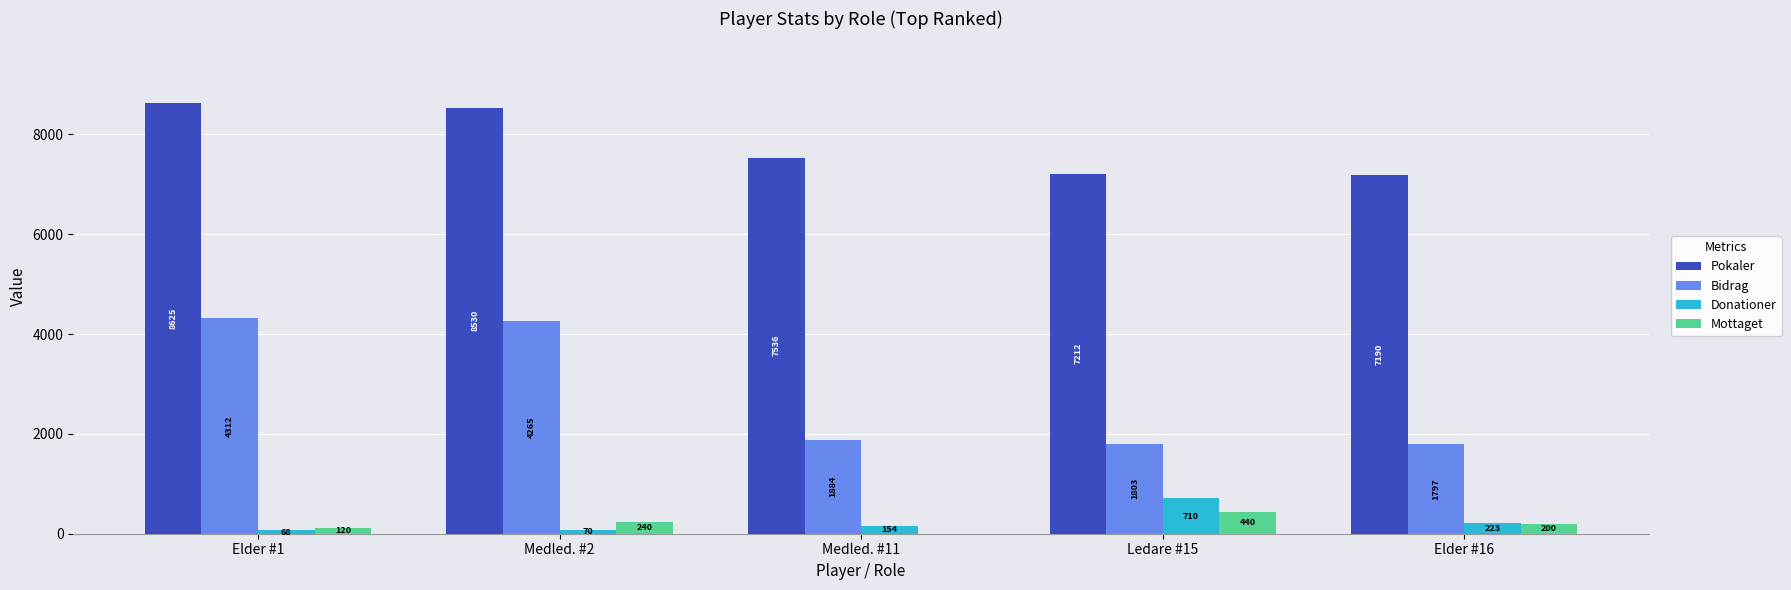

Reading left to right, extract all data points from this chart.

Pokaler: 8625	8530	7536	7212	7190
Bidrag: 4312	4265	1884	1803	1797
Donationer: 68	70	154	710	223
Mottaget: 120	240	0	440	200